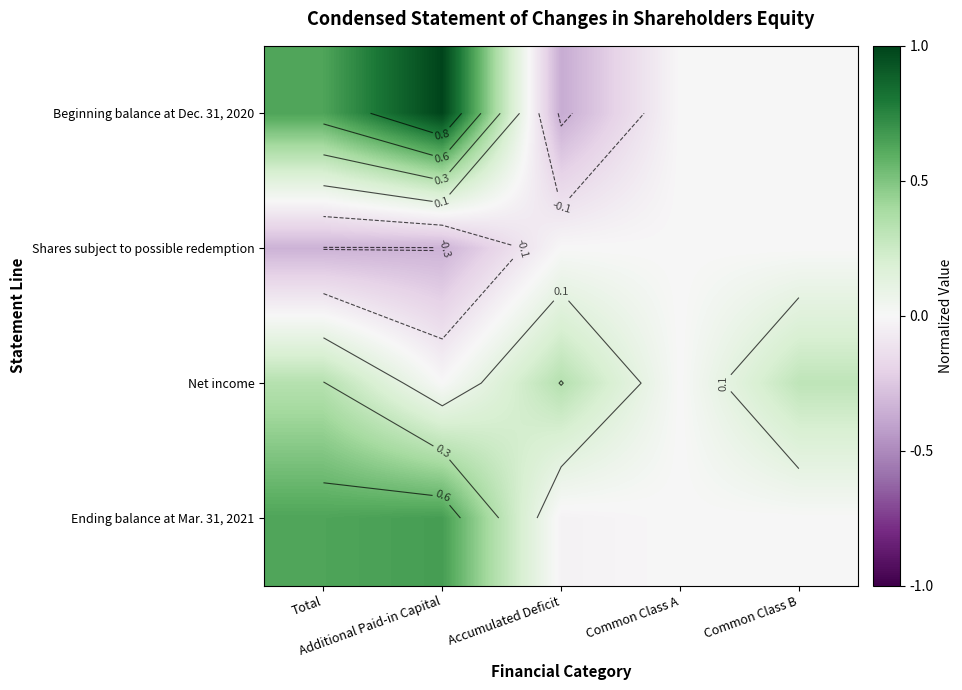

What is the total value across all series at Additional Paid-in Capital?

1.3